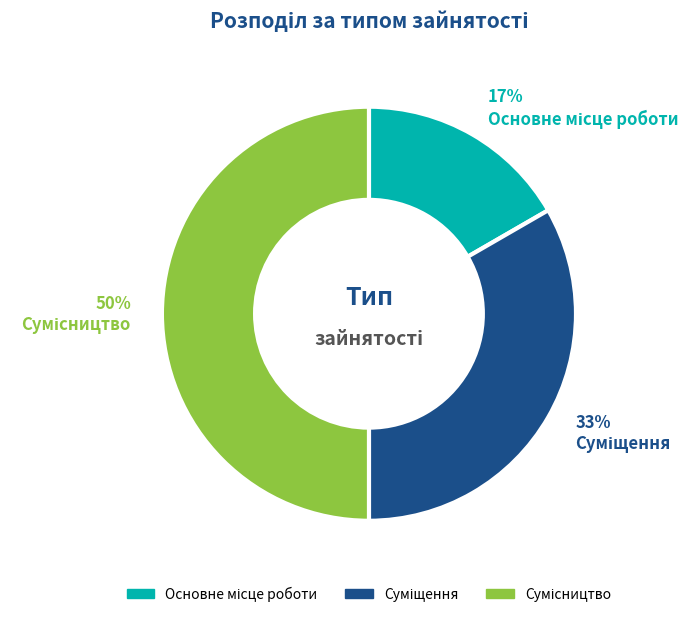

Count the number of slices in the pie.

3